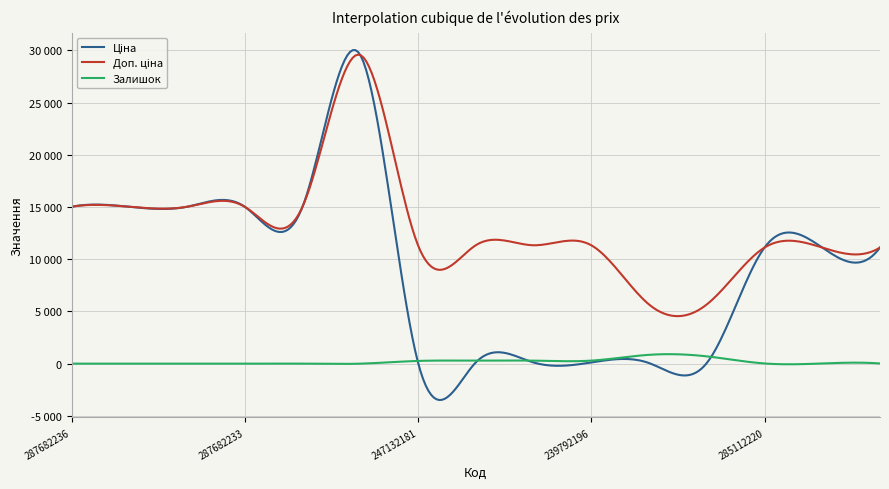

Which series has the largest range (max minus min)?

Ціна